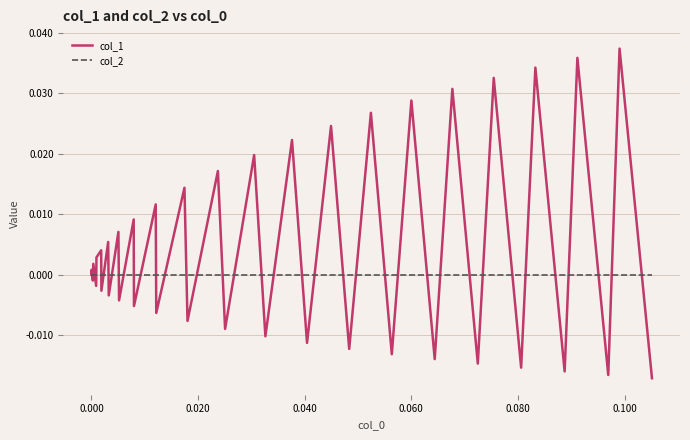

Which series has the widest spread of values?

col_1